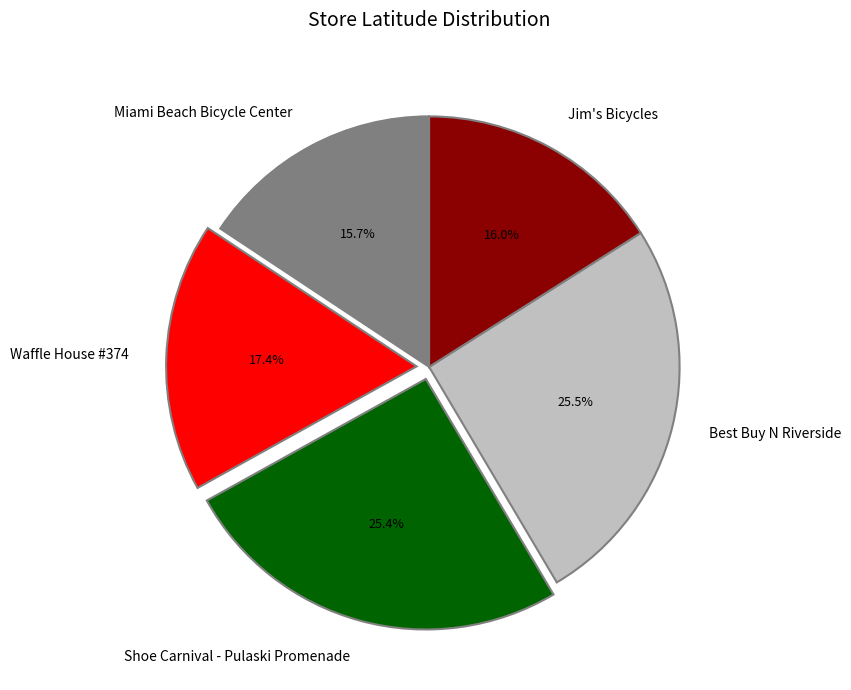

How many slices are in this pie chart?

5